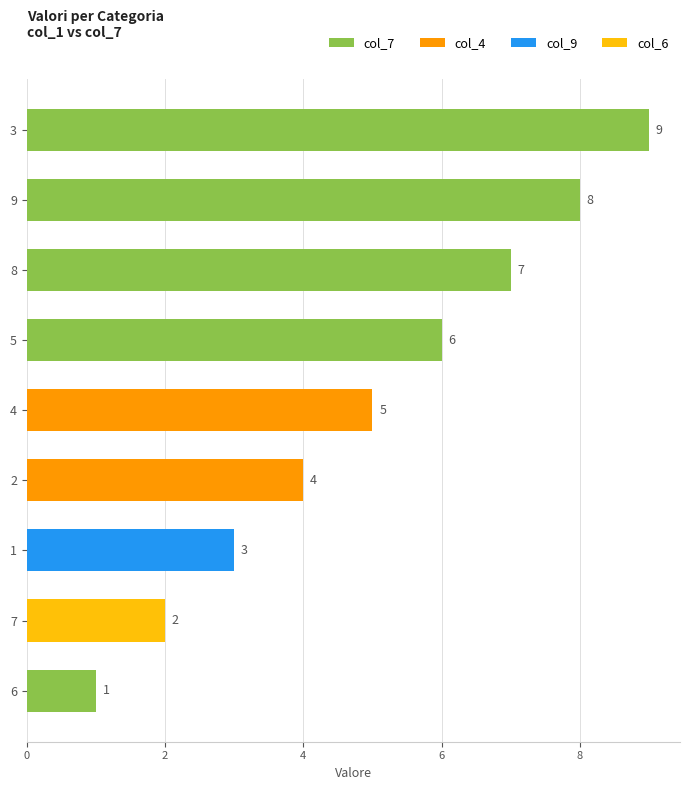

Which label corresponds to the smallest value in the chart?

6